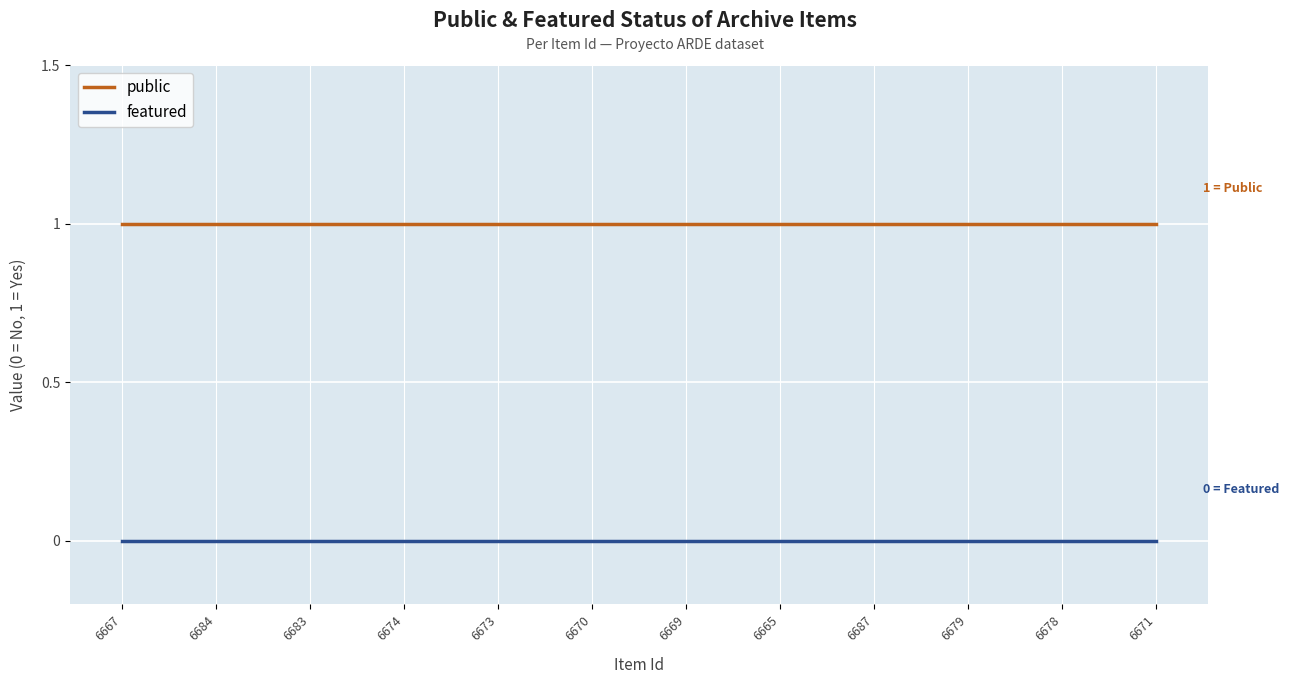

The featured series shows 0 at 6679. True or false?

True